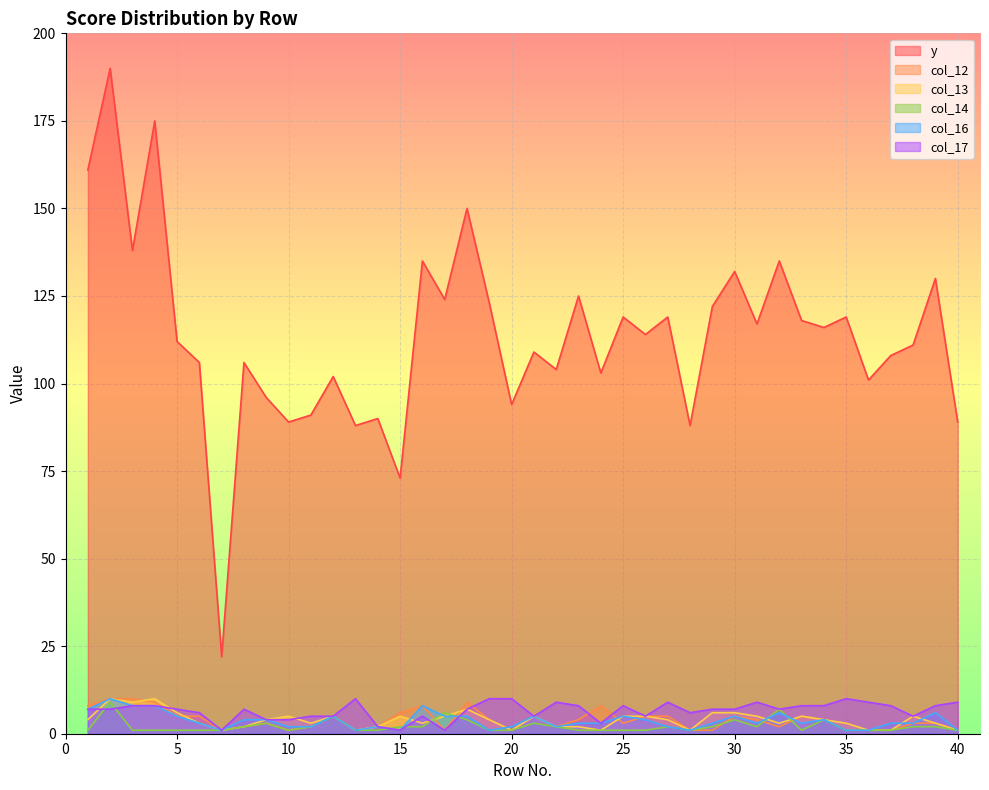

At which label does y reach its peak?

2